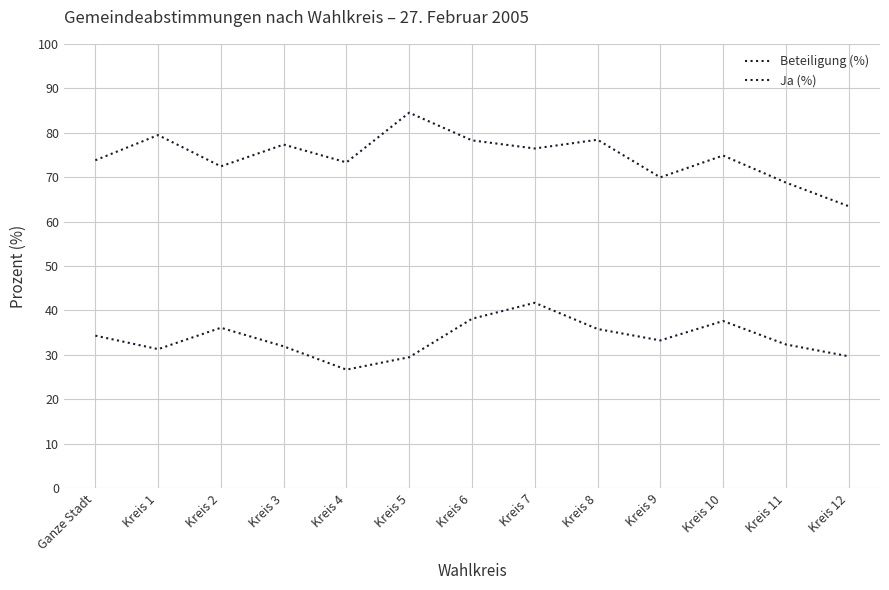

What is the minimum value for Beteiligung (%)?

26.7